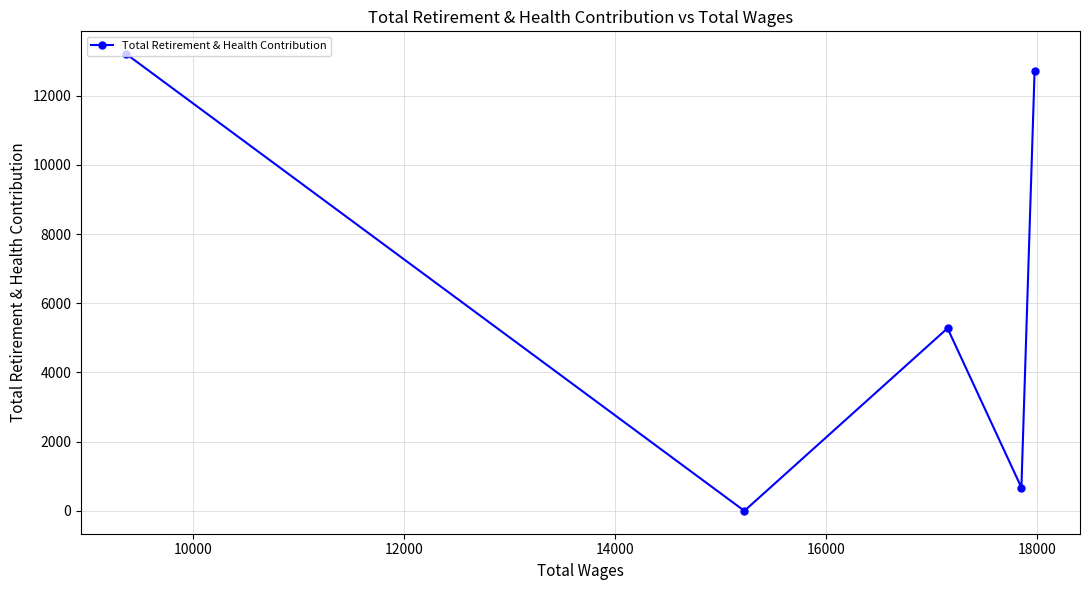

What is the average value?

6374